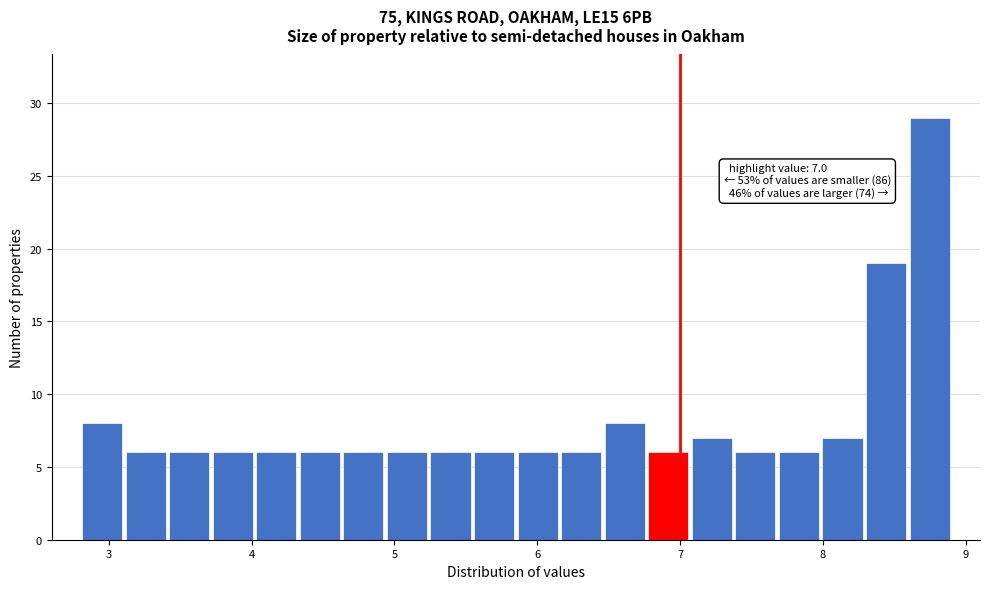

Around what value on the x-axis is the tallest bar? Give the approximate position of its centre, as read against the axis.

8.7